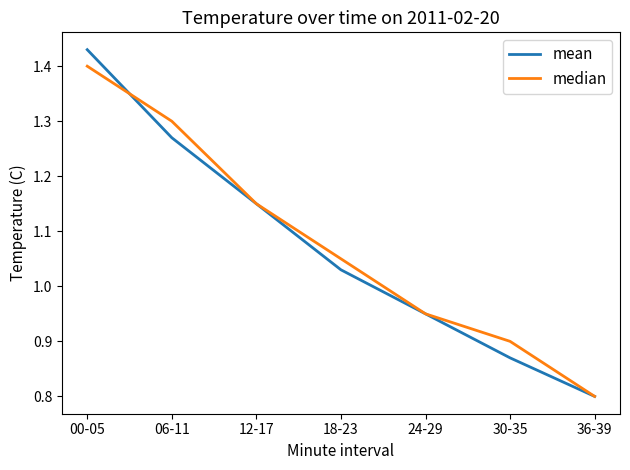

Which series has the widest spread of values?

mean